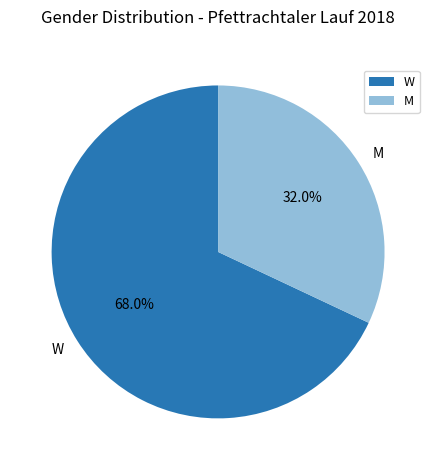

To the nearest percent, what is the difference between the largest and smallest slice percentages?

36%